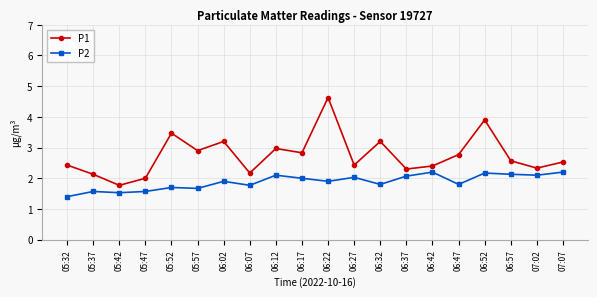

Which label corresponds to the smallest value in the chart?

05:32